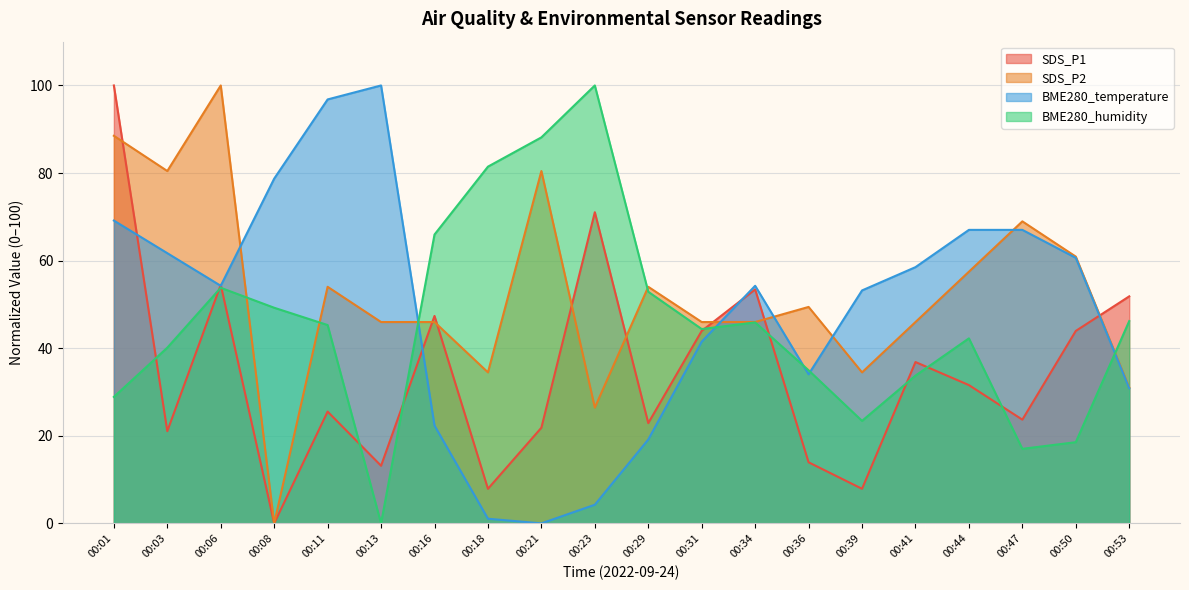

What is the difference between the SDS_P1 values at 00:39 and 00:44?

23.7